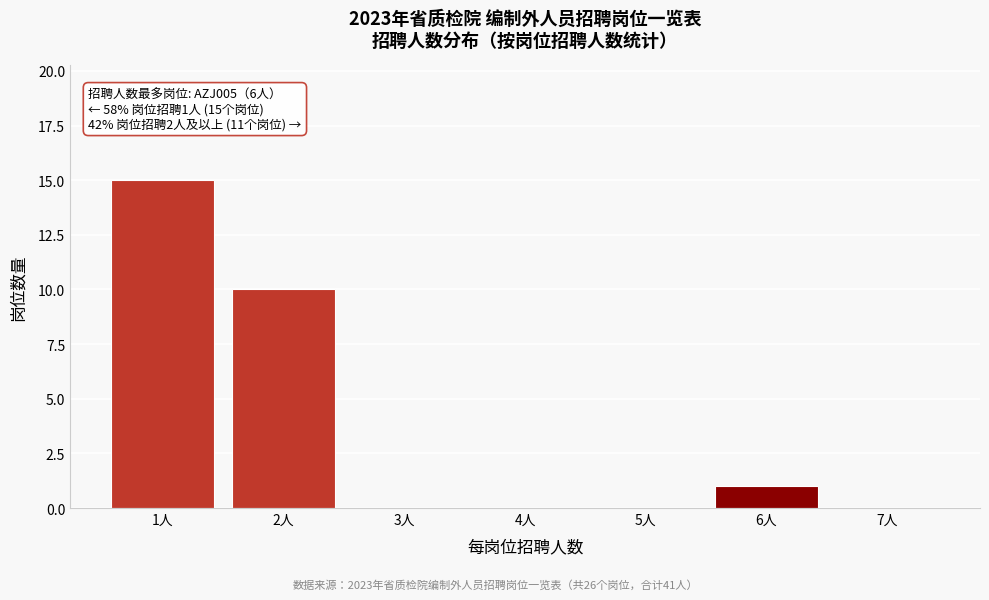

Reading right to left, extract all data points from this chart.

7人=0	6人=1	5人=0	4人=0	3人=0	2人=10	1人=15